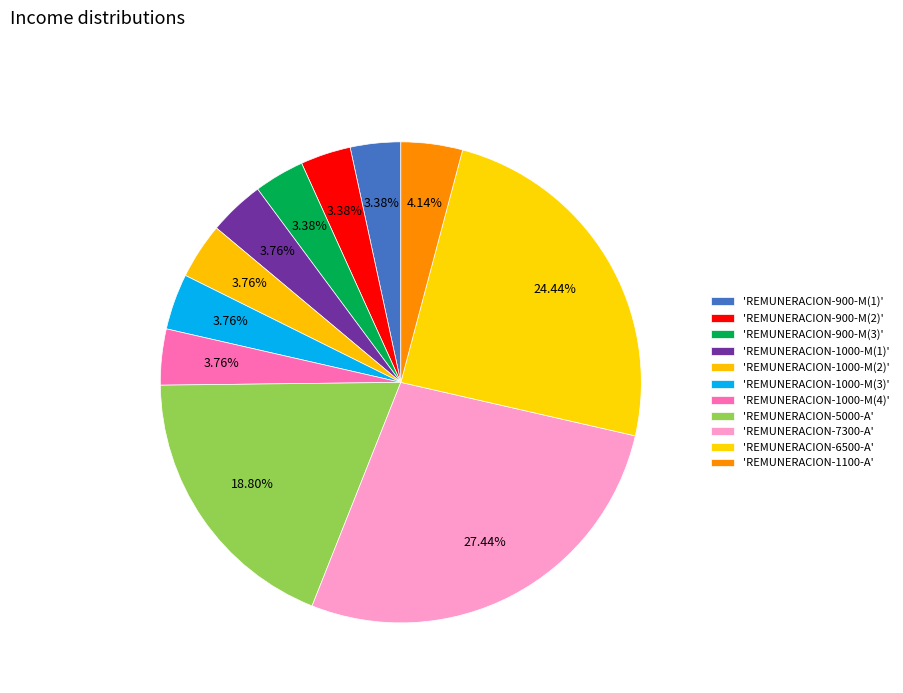

Count the number of slices in the pie.

11